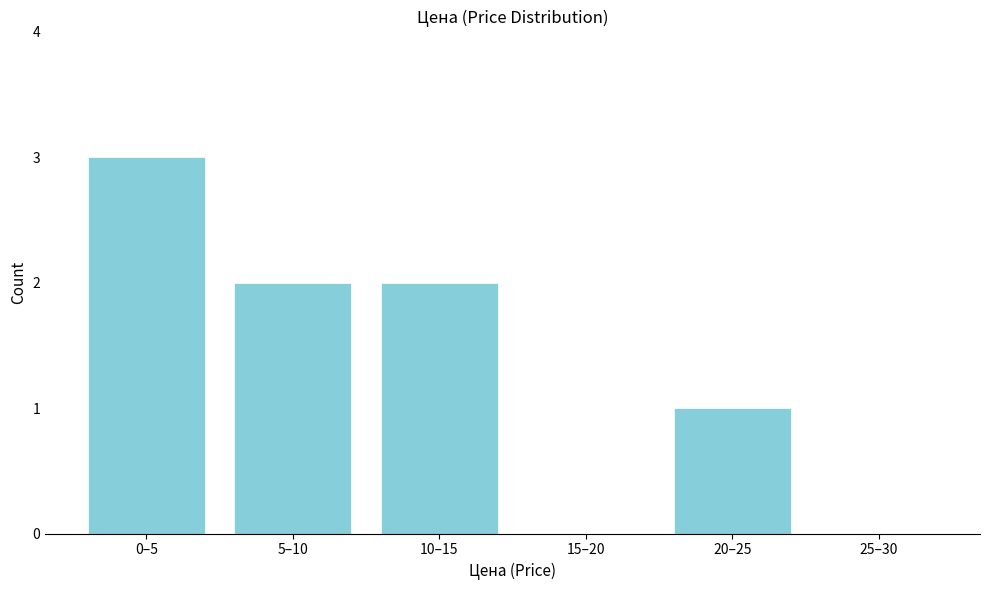

Reading left to right, list all the values displayed in this chart.

0–5=3	5–10=2	10–15=2	15–20=0	20–25=1	25–30=0